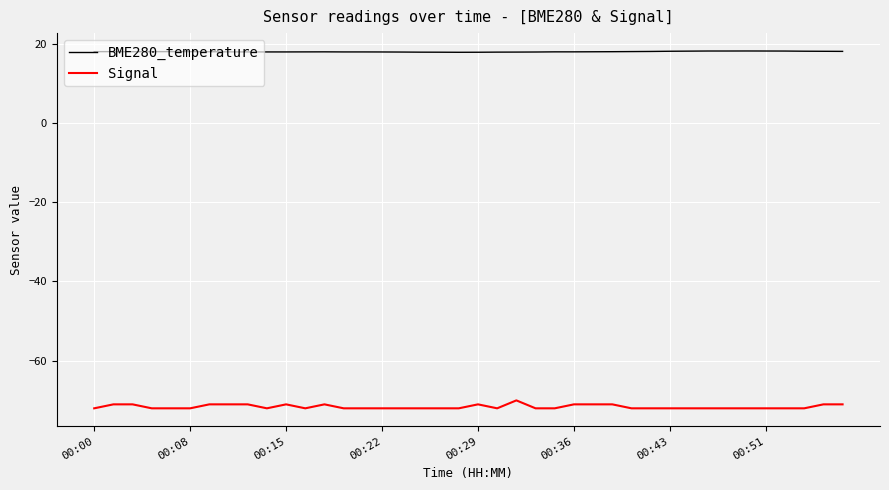

At how many categories does at least one series exceed 6?

40